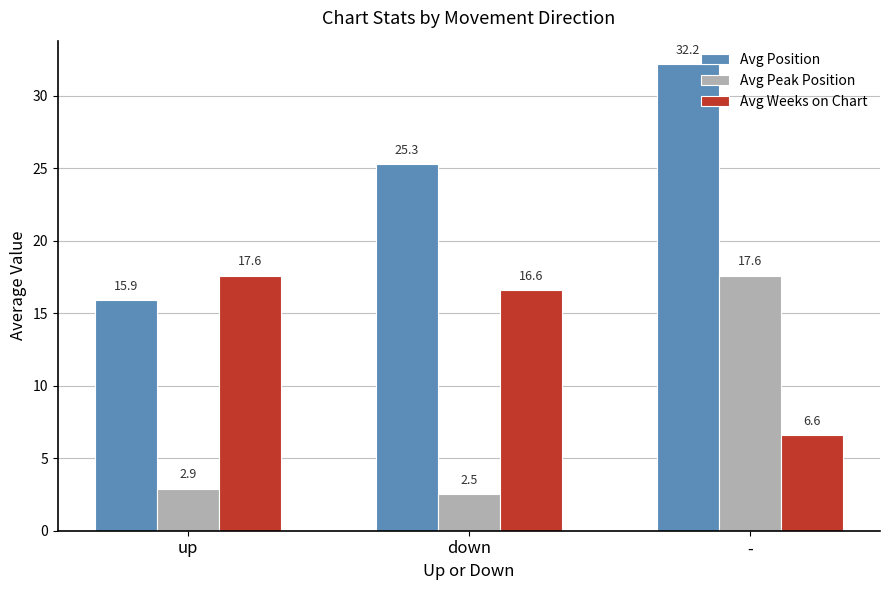

Is the value of Avg Peak Position at down greater than the value of Avg Position at down?

No